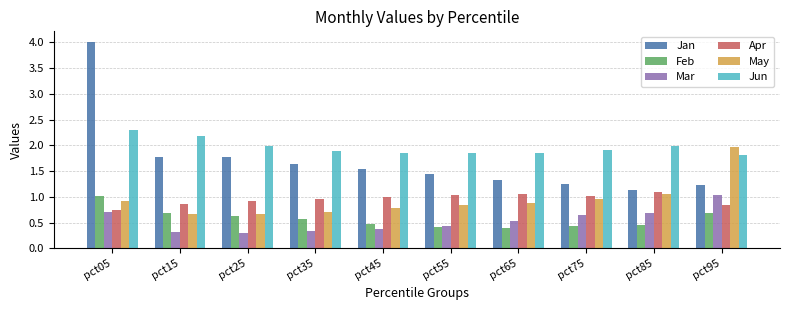

Which series has the largest total across all categories?

Jun